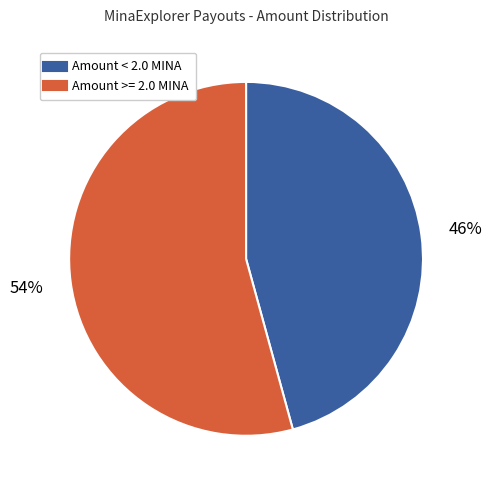

To the nearest percent, what is the average slice percentage?

50%